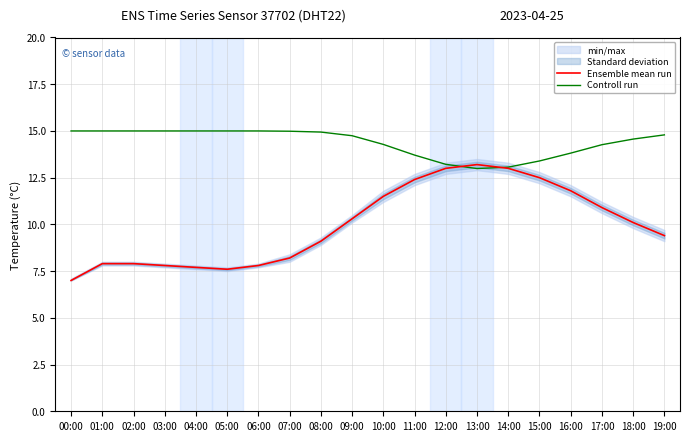

After their last crossing, which series has the higher values: Controll run or Ensemble mean run?

Controll run